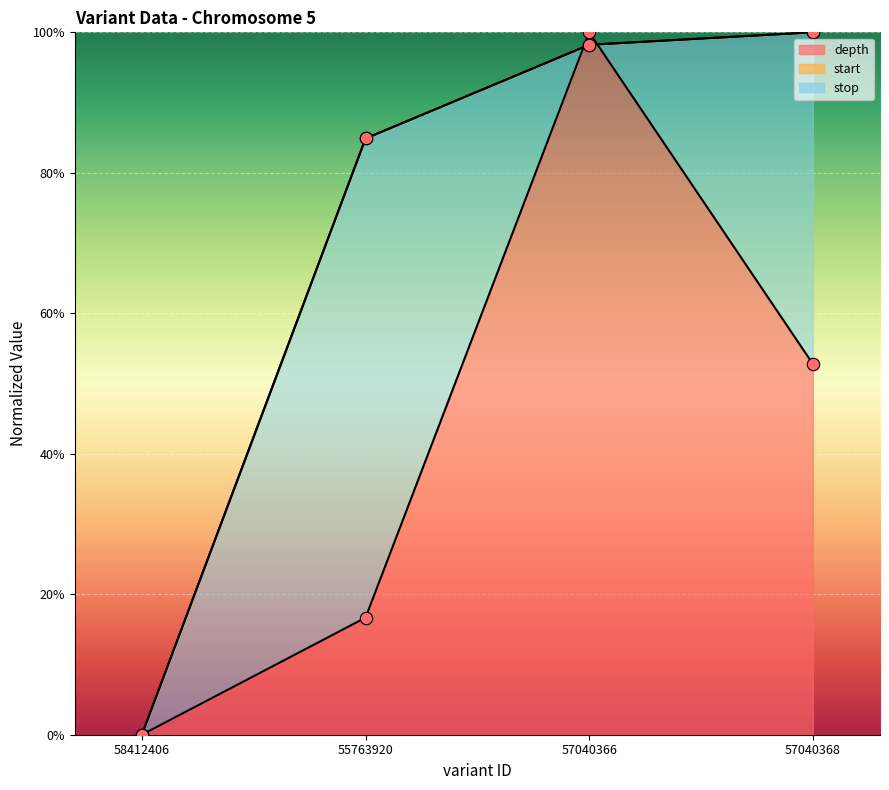

At how many categories does at least one series exceed 8?

3